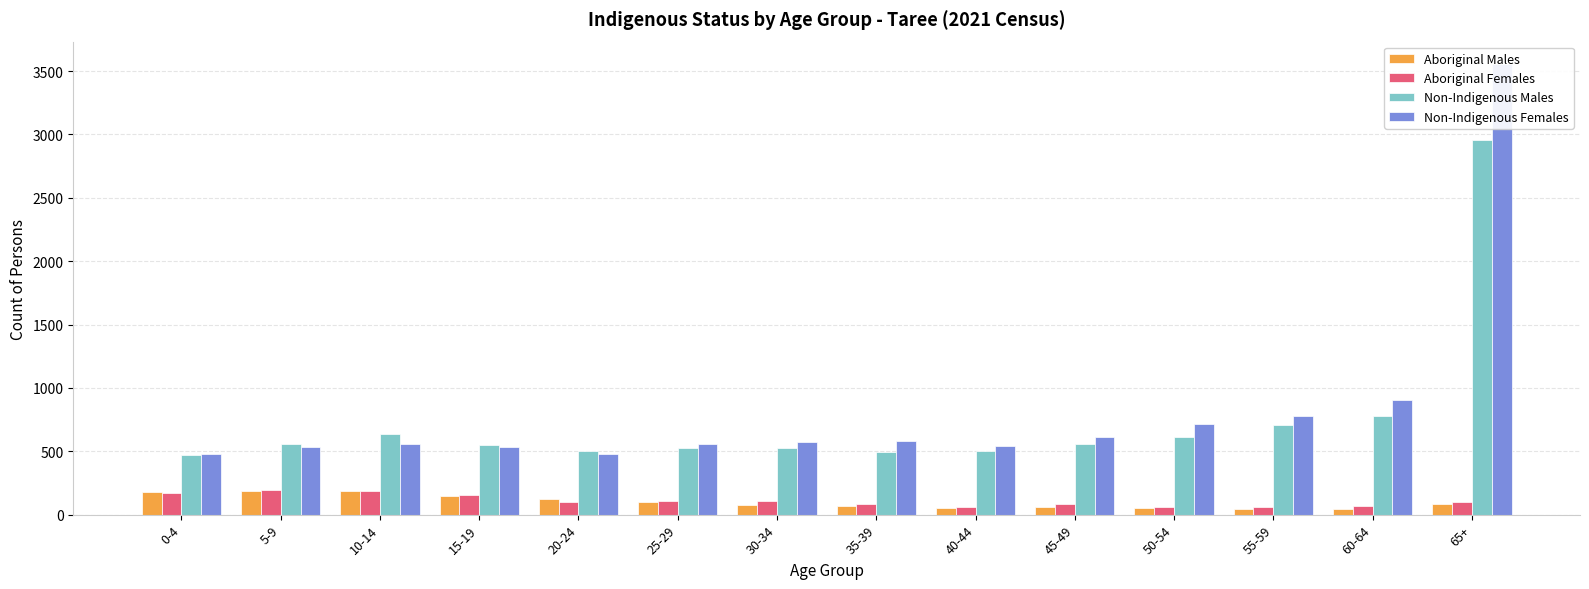

List the labels in order of Aboriginal Females value, largest first.

5-9, 10-14, 0-4, 15-19, 30-34, 25-29, 20-24, 65+, 35-39, 45-49, 60-64, 40-44, 55-59, 50-54